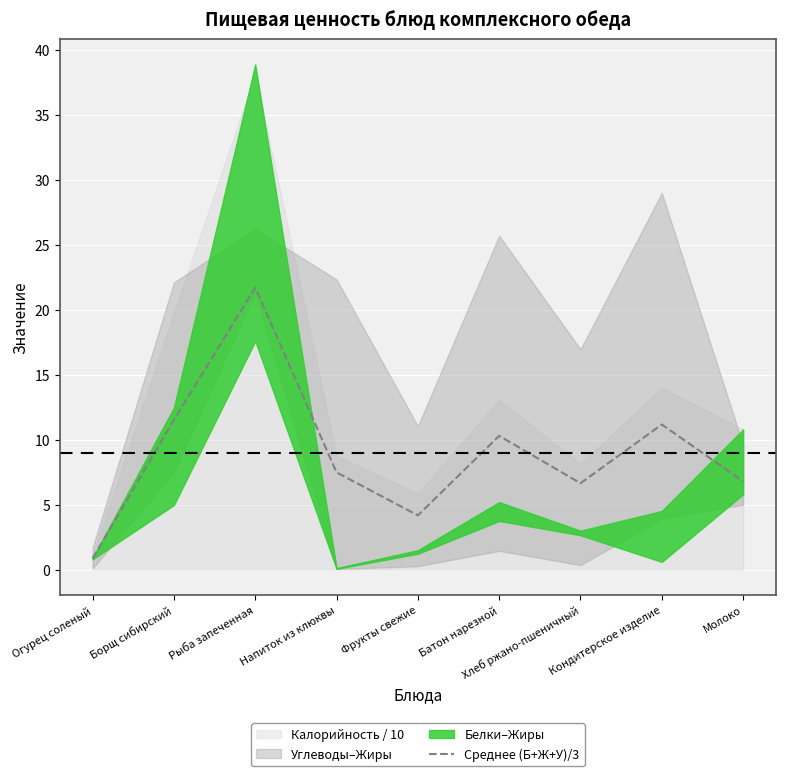

The value at Борщ сибирский is 11.5. True or false?

True